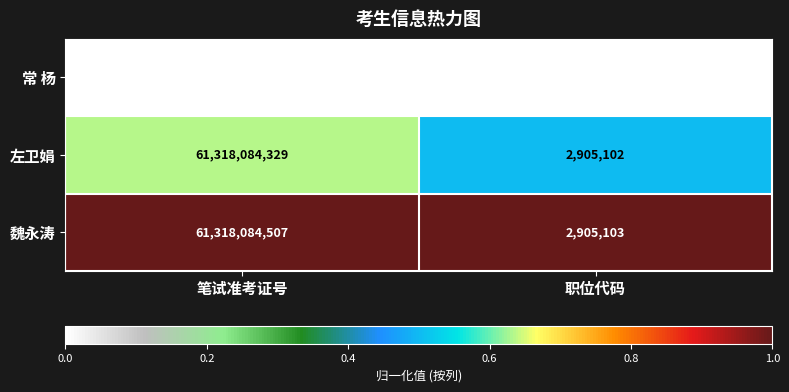

At which label is 左卫娟 closest to 30660494715?

职位代码